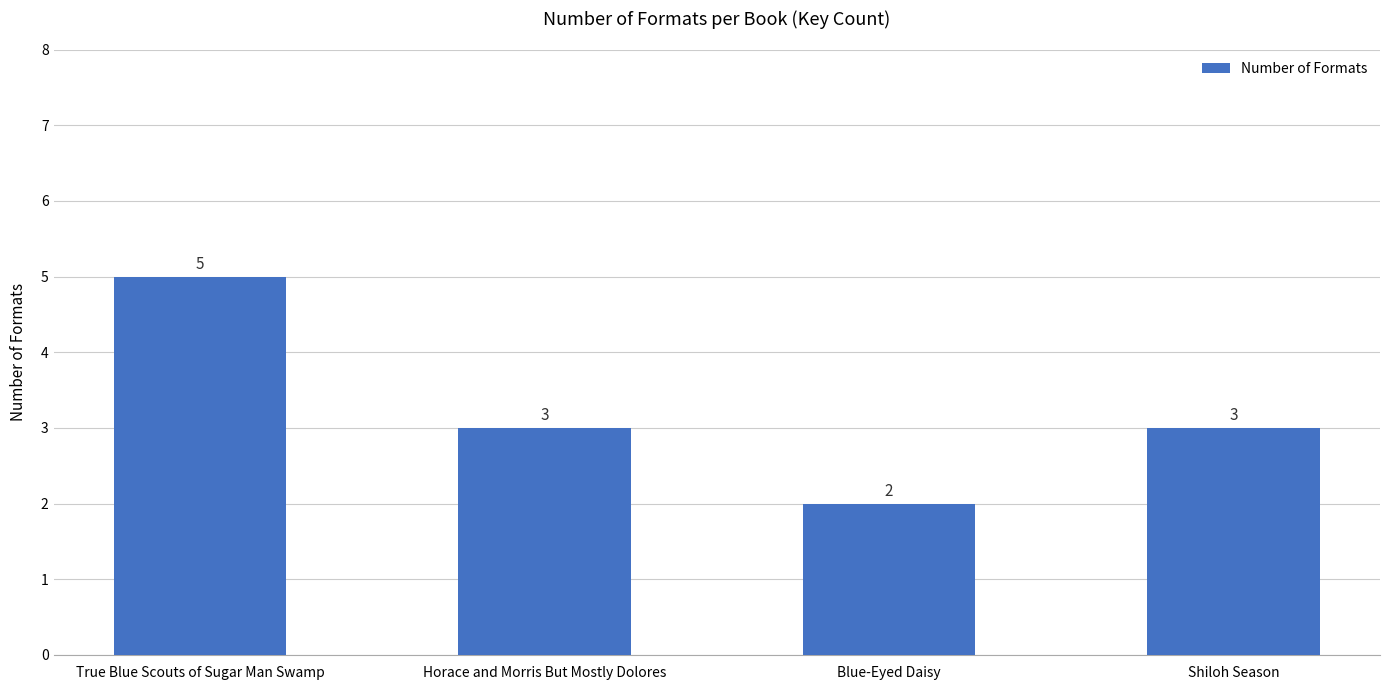

What is the smallest value displayed?

2